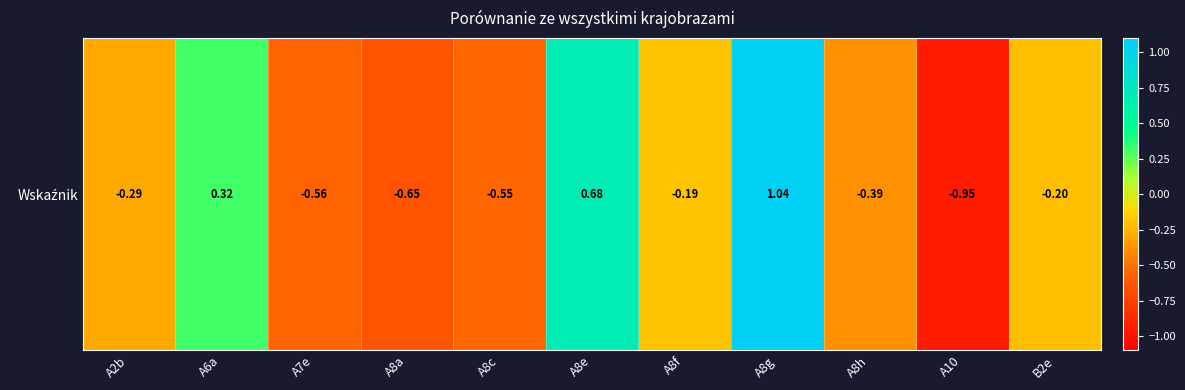

Count the number of data series in this chart.

1